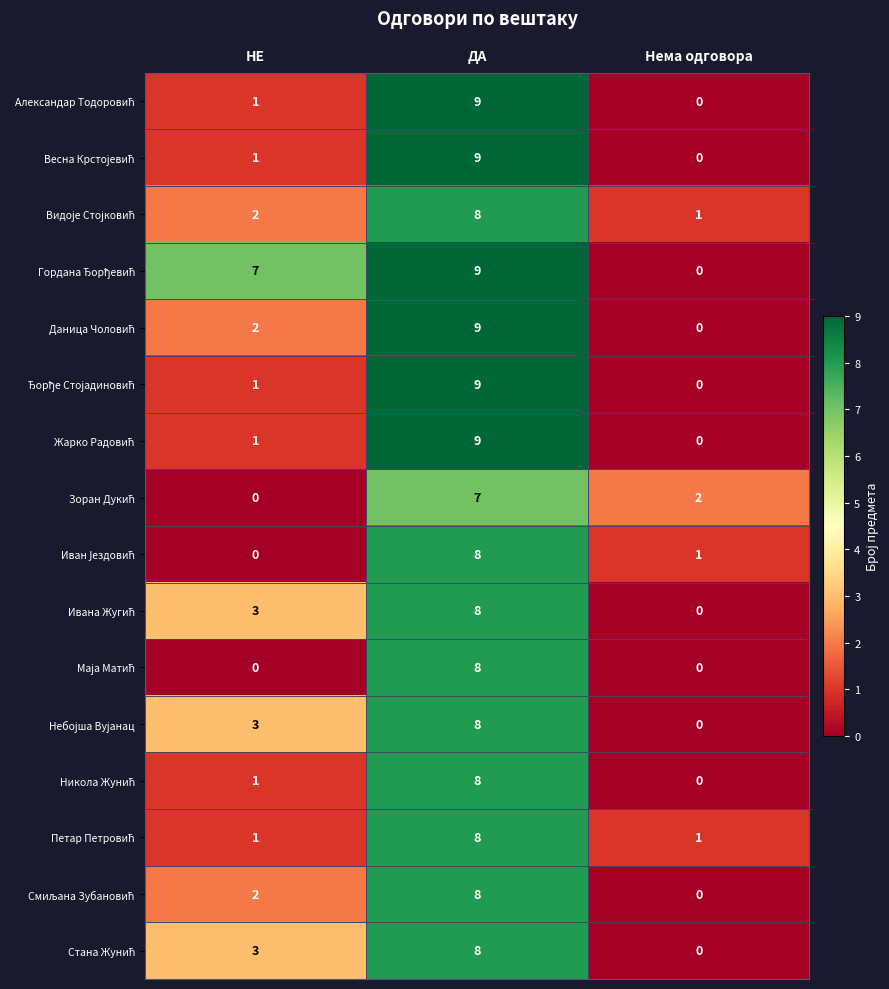

What is the maximum value shown in the chart?

9